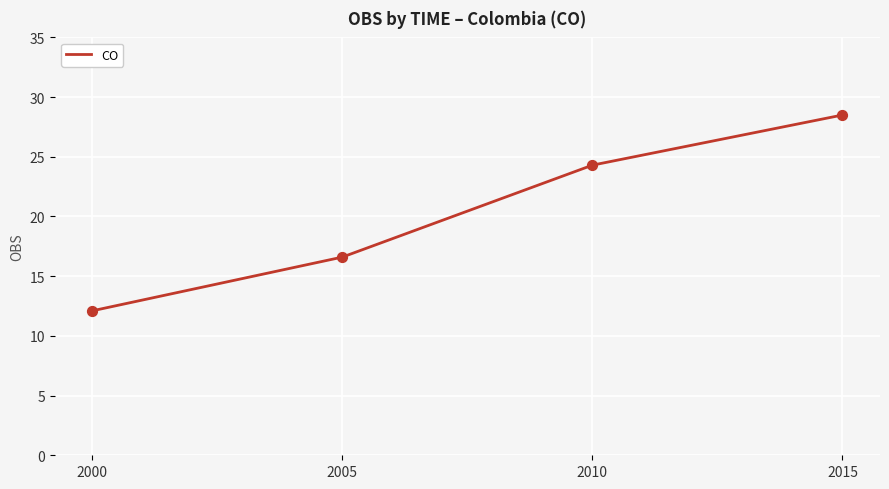

What is the ratio of the value at 2010 to the value at 2005?

1.5